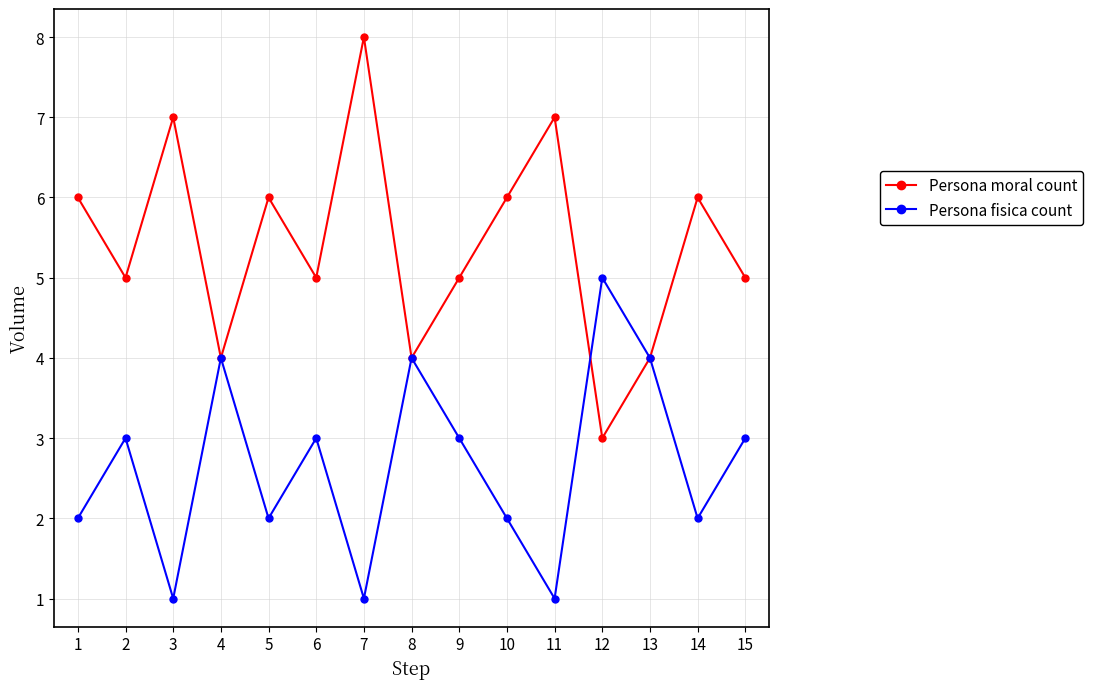

What is the total value across all series at 15?

8